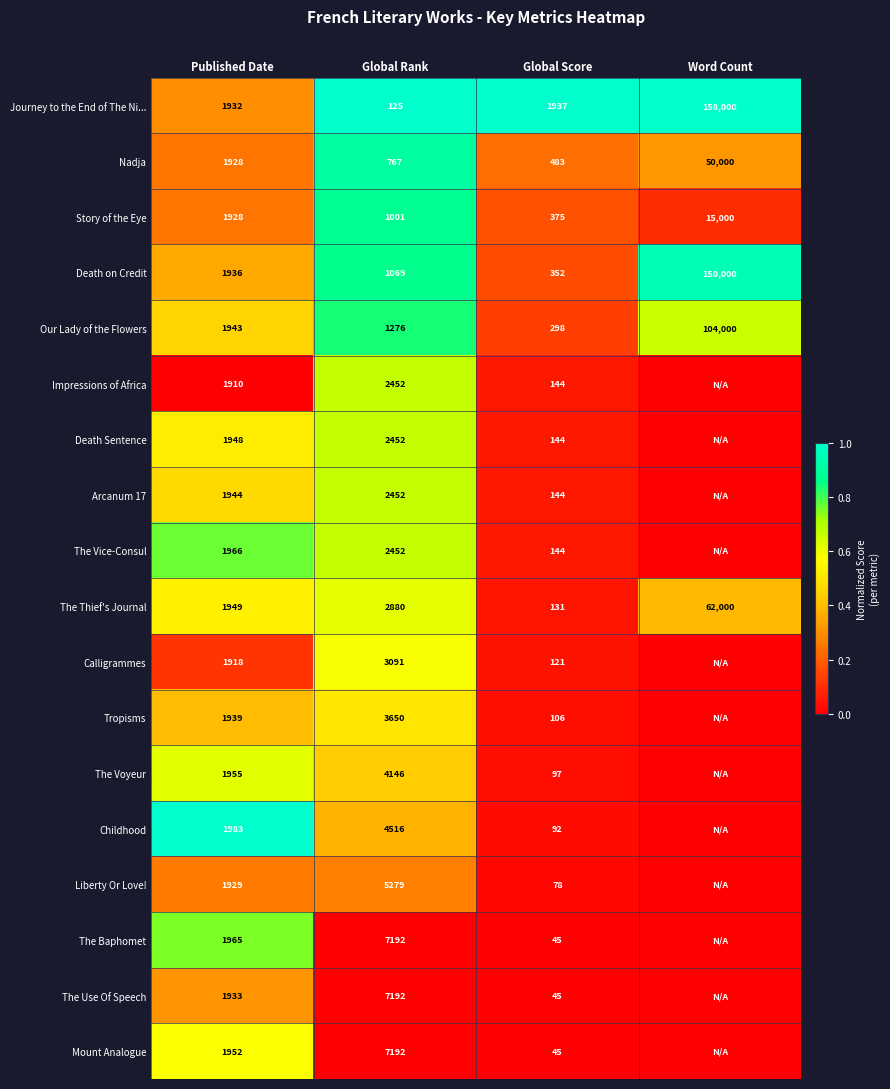

What is the lowest value of the Journey to the End of The Ni... series?

125